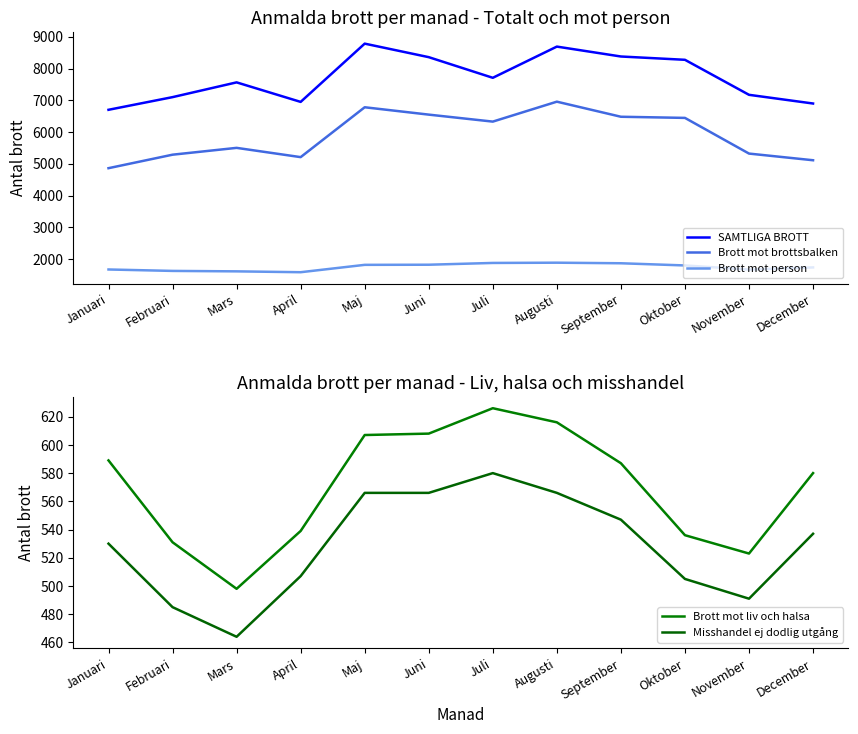

Which series has the largest total across all categories?

SAMTLIGA BROTT